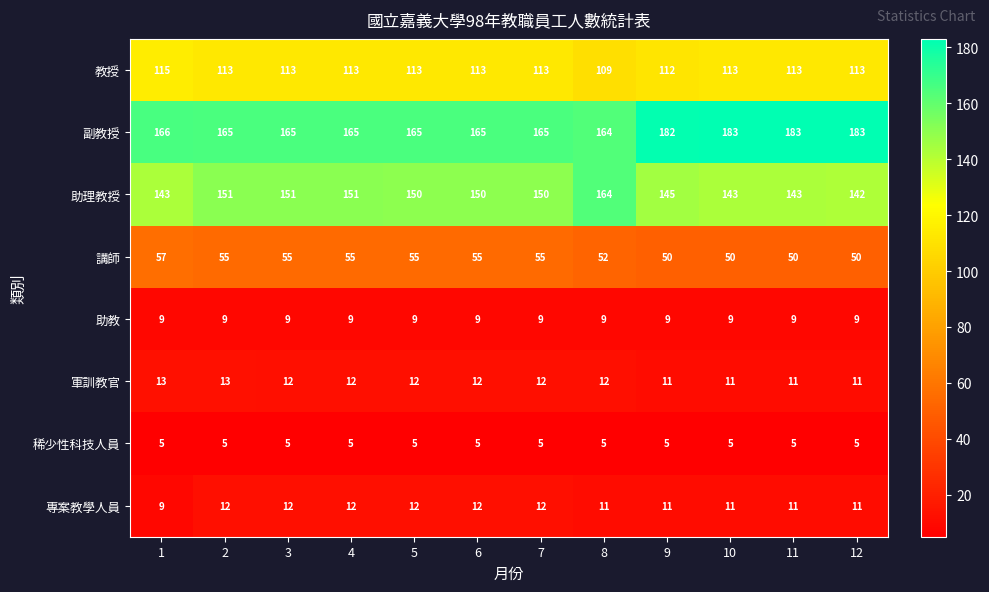

What is the average value of the 稀少性科技人員 series?

5